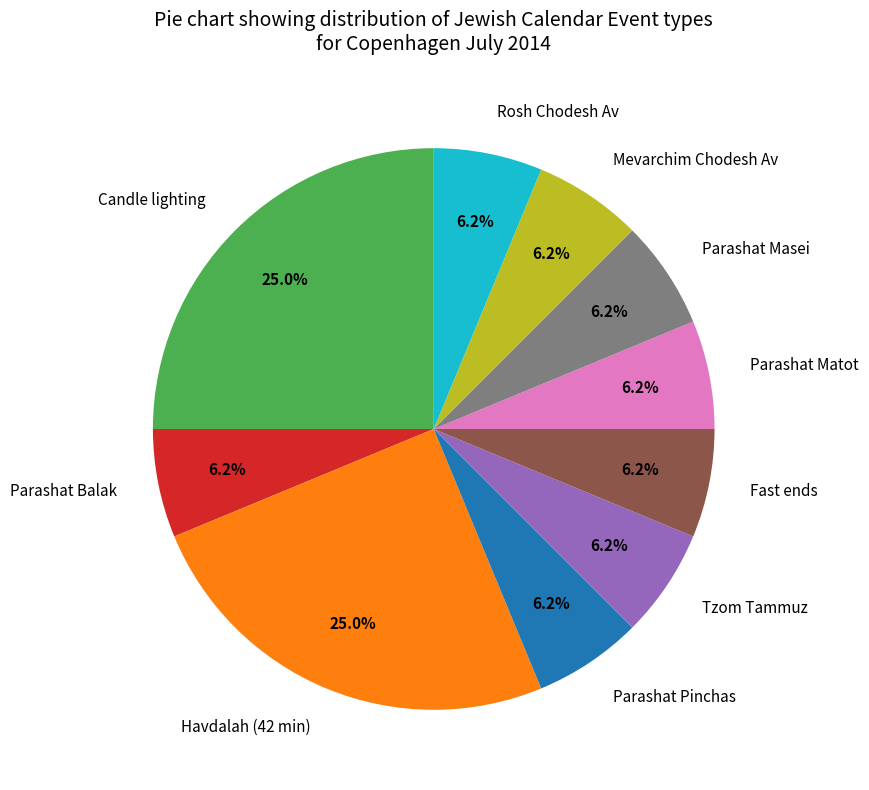

Do Mevarchim Chodesh Av and Parashat Pinchas together represent more than half of the pie?

No